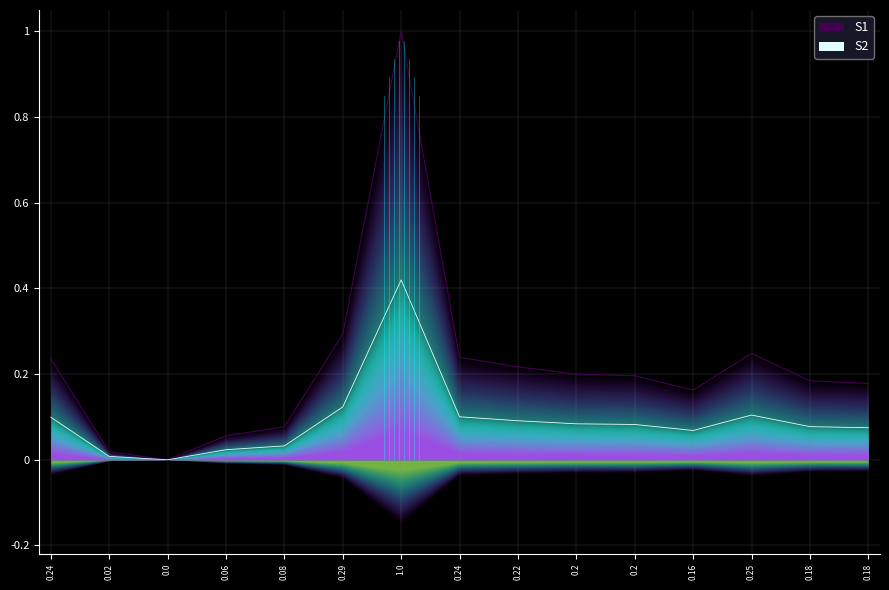

True or false: VL antérieure and Dernière VL intersect in this chart.

False